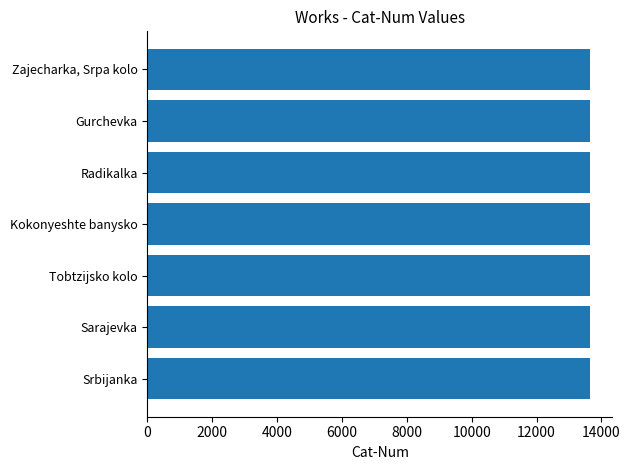

What is the approximate value at Zajecharka, Srpa kolo?

13650